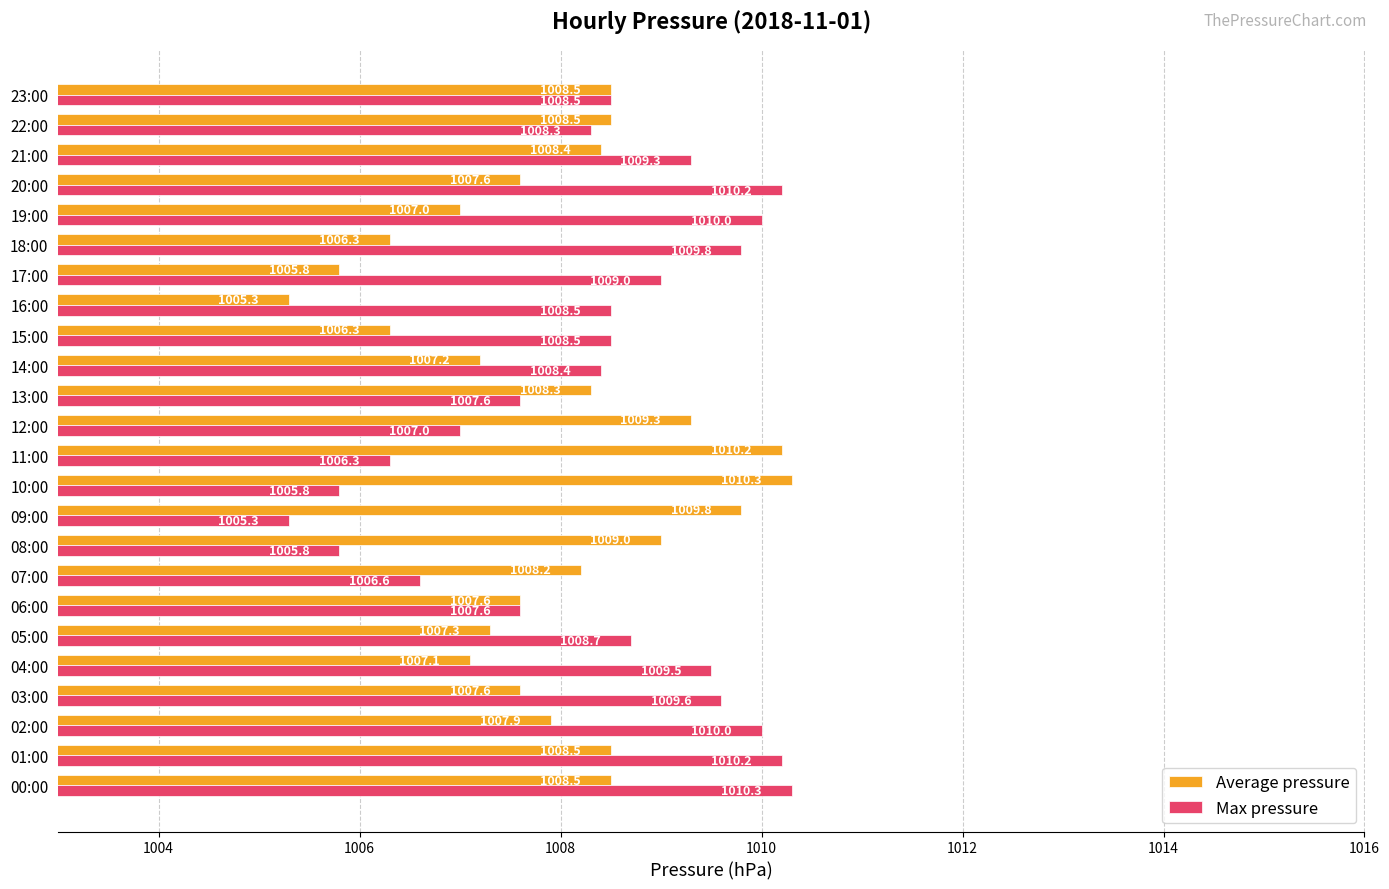

What is the difference between the maximum and minimum values in the Max pressure series?

5.0